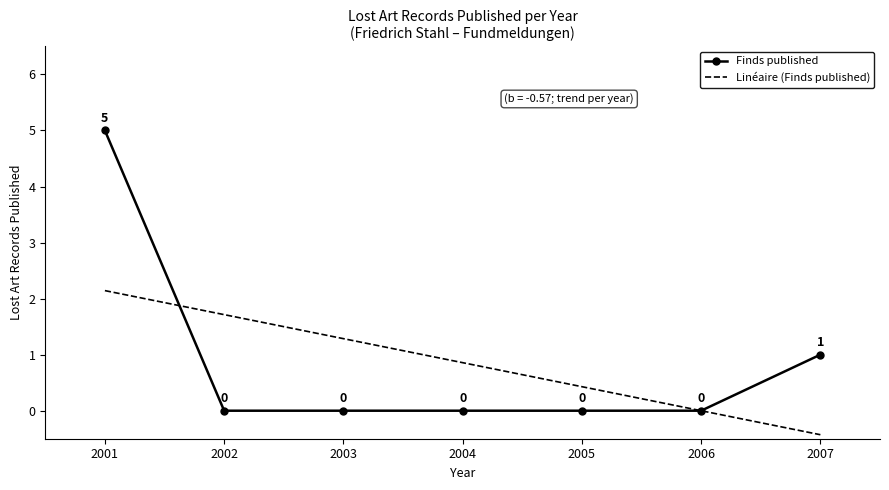

At which label does Linéaire (Finds published) reach its peak?

2001